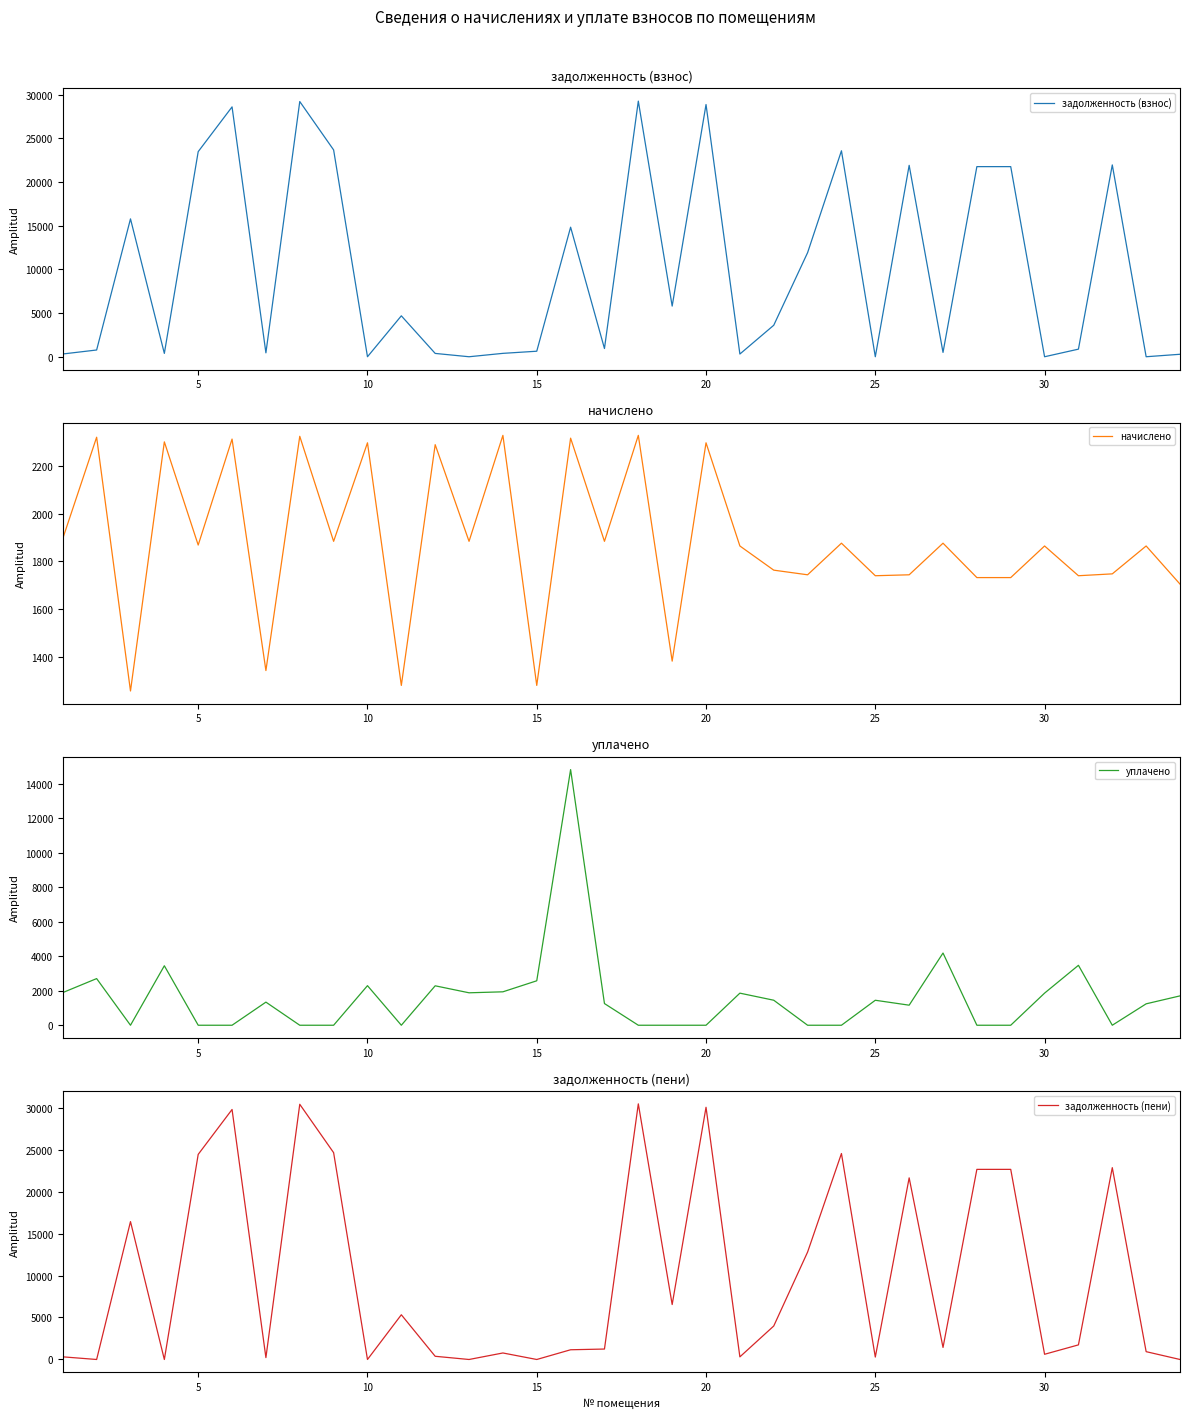

Reading left to right, transcribe all the data shown in this chart.

задолженность (взнос): 315.9	773.0	15790.1	383.5	23489.1	28613.5	447.4	29226.6	23685.3	0.0	4685.8	380.6	0.0	387.7	632.6	14837.0	941.9	29275.7	5801.7	28883.3	310.7	3605.2	11920.0	23587.3	0.0	21920.0	498.1	21772.9	21772.9	0.0	869.7	21969.1	0.0	283.3
начислено: 1895.4	2320.5	1255.8	2301.0	1868.1	2312.7	1341.6	2324.4	1883.7	2297.1	1279.2	2289.3	1883.7	2328.3	1279.2	2316.6	1883.7	2328.3	1381.1	2297.1	1864.2	1762.8	1743.3	1875.9	1739.4	1743.3	1875.9	1731.6	1731.6	1864.2	1739.4	1747.2	1864.2	1704.3
уплачено: 1895.4	2707.4	0.0	3451.9	0.0	0.0	1341.6	0.0	0.0	2297.1	0.0	2289.0	1883.0	1940.0	2579.9	14837.0	1258.2	0.0	0.0	0.0	1862.4	1452.0	0.0	0.0	1450.0	1164.0	4190.4	0.0	0.0	1864.5	3478.5	0.0	1242.8	1704.0
задолженность (пени): 315.9	0.0	16418.0	0.0	24423.2	29769.9	223.6	30388.8	24627.2	0.0	5325.4	381.2	0.0	775.8	0.0	1158.3	1243.7	30439.9	6543.2	30031.9	312.4	3986.6	12791.7	24525.3	289.0	21627.7	1436.1	22638.7	22638.7	620.6	1739.4	22842.7	932.1	0.0